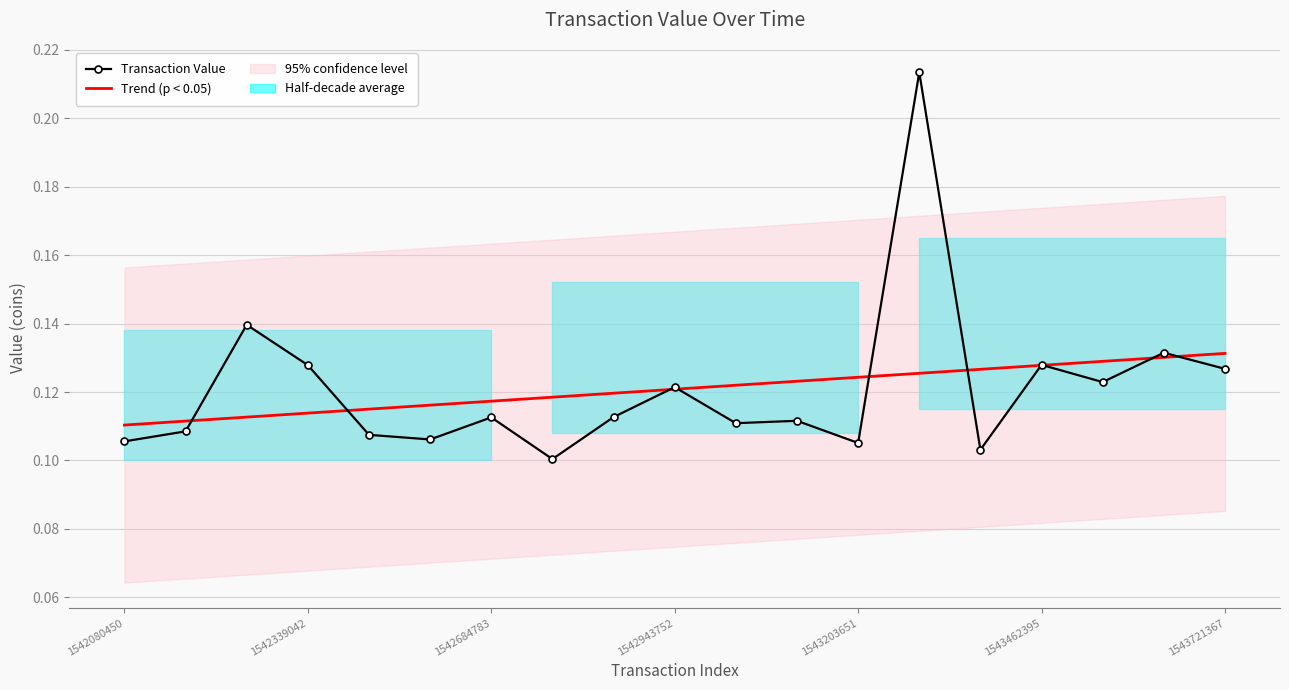

Which category has the highest value in the Trend (p < 0.05) series?

1543721367